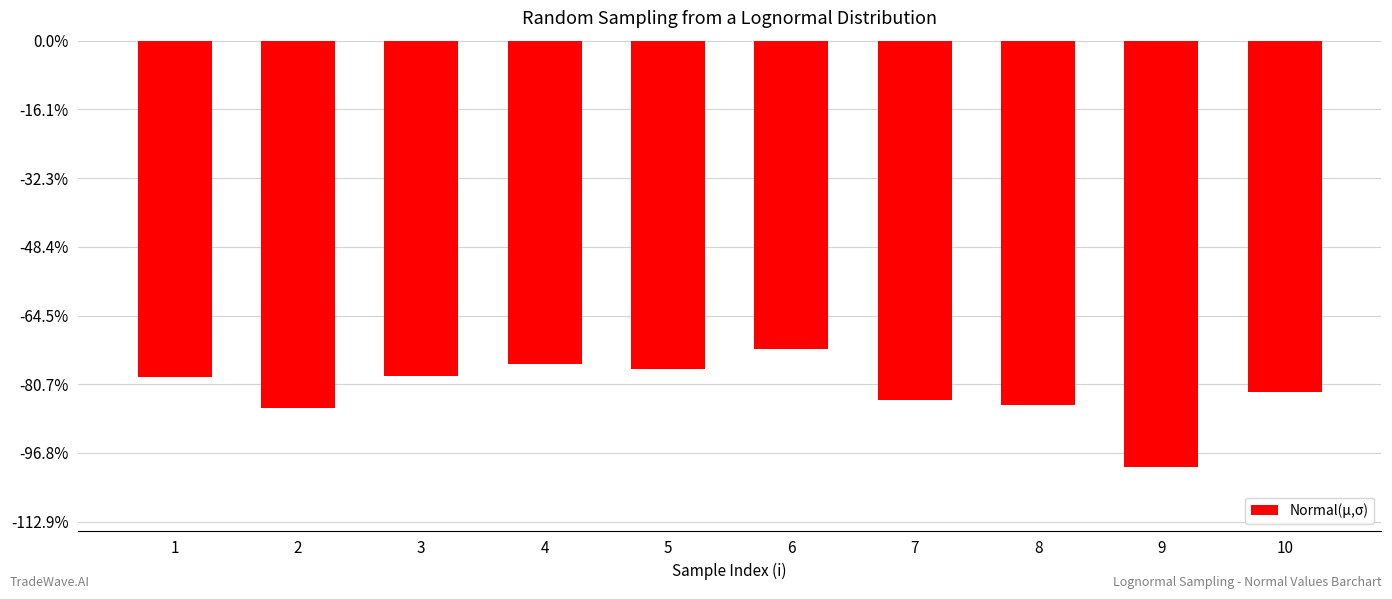

Reading left to right, list all the values displayed in this chart.

-9.8	-10.7	-9.8	-9.4	-9.5	-9.0	-10.5	-10.6	-12.4	-10.2